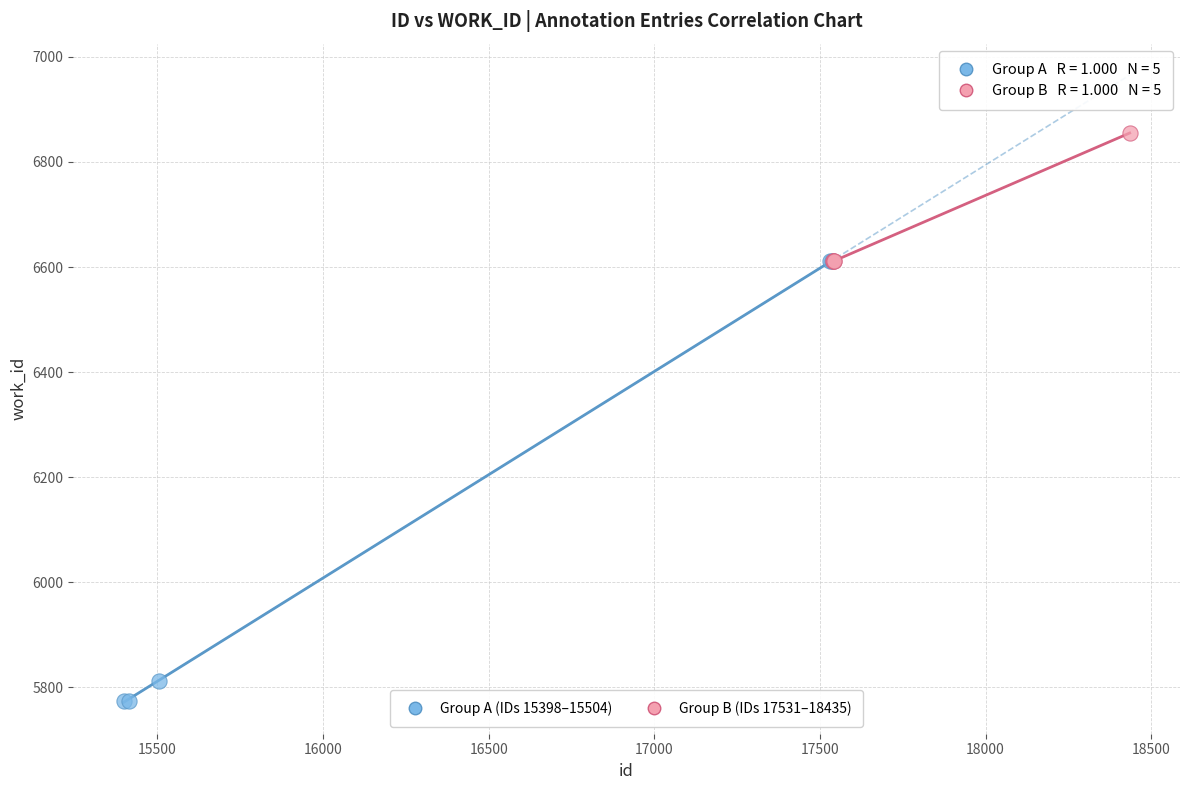

Which series reaches the minimum Y coordinate?

Group A (IDs 15398–15504)